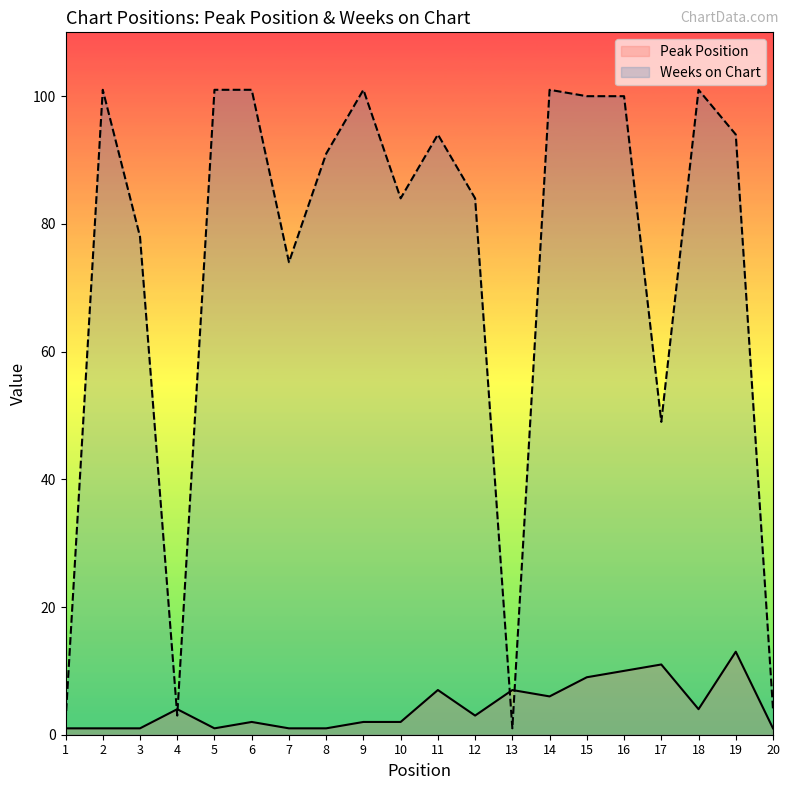

After their last crossing, which series has the higher values: Weeks on Chart or Peak Position?

Weeks on Chart